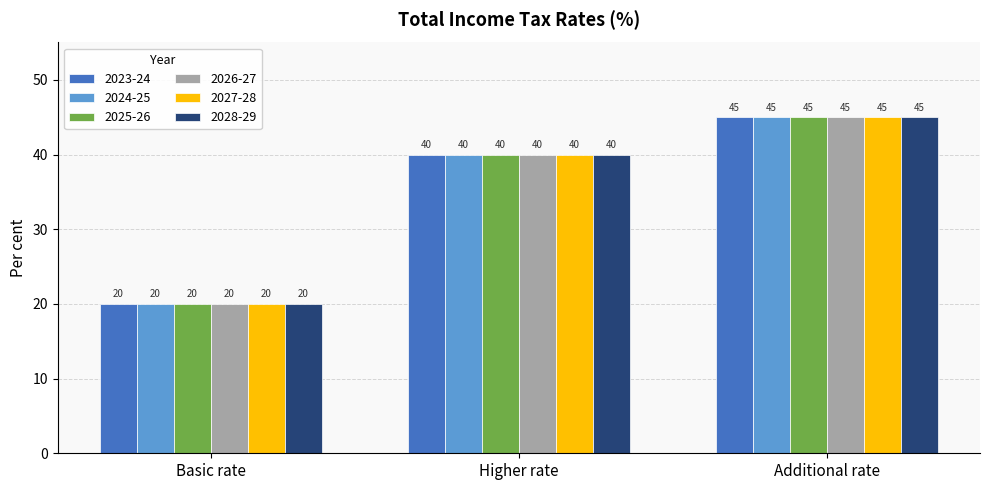

What is the greatest value displayed?

45